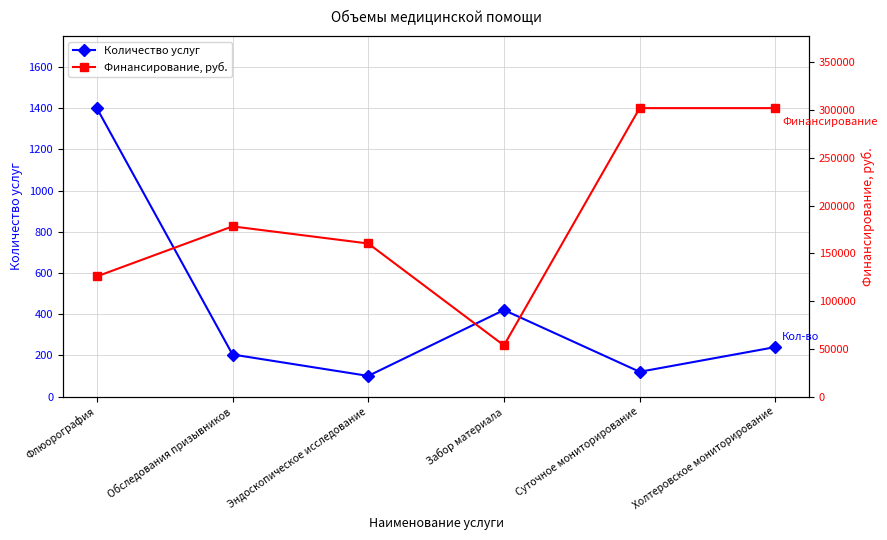

Rank the series by their maximum value, from highest to lowest.

Финансирование, руб., Количество услуг